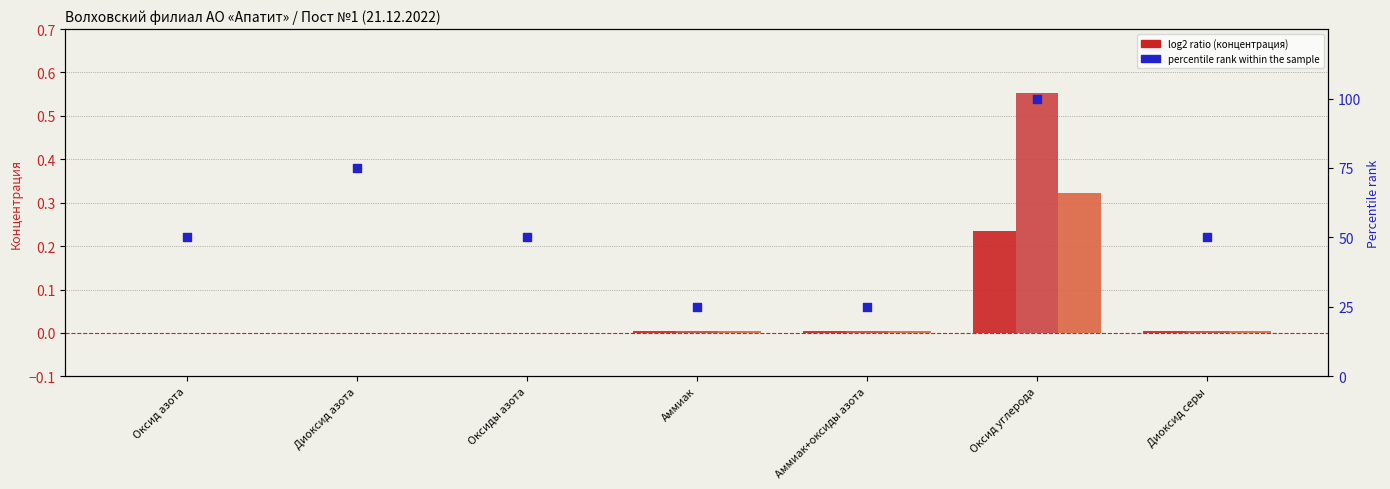

What is the total value across all series at Диоксид серы?

50.0